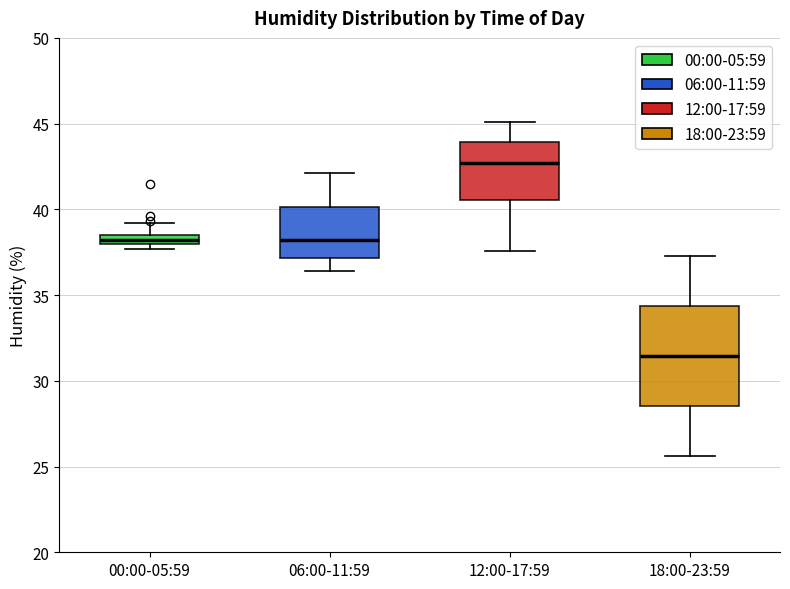

Which box has the highest median line?

12:00-17:59